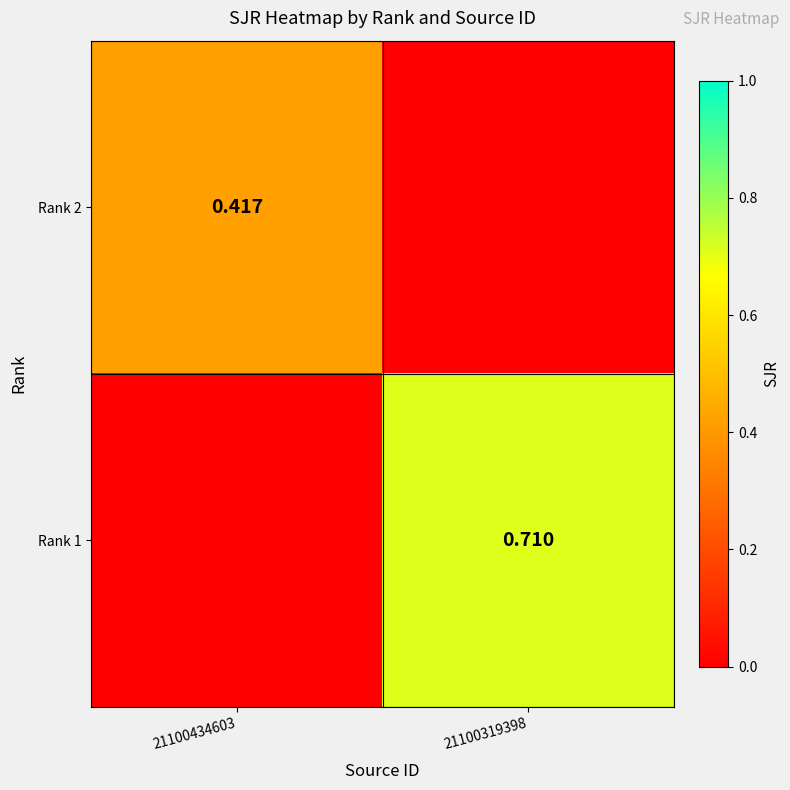

What is the sum of the Rank 2 values at 21100434603 and 21100319398?

0.4